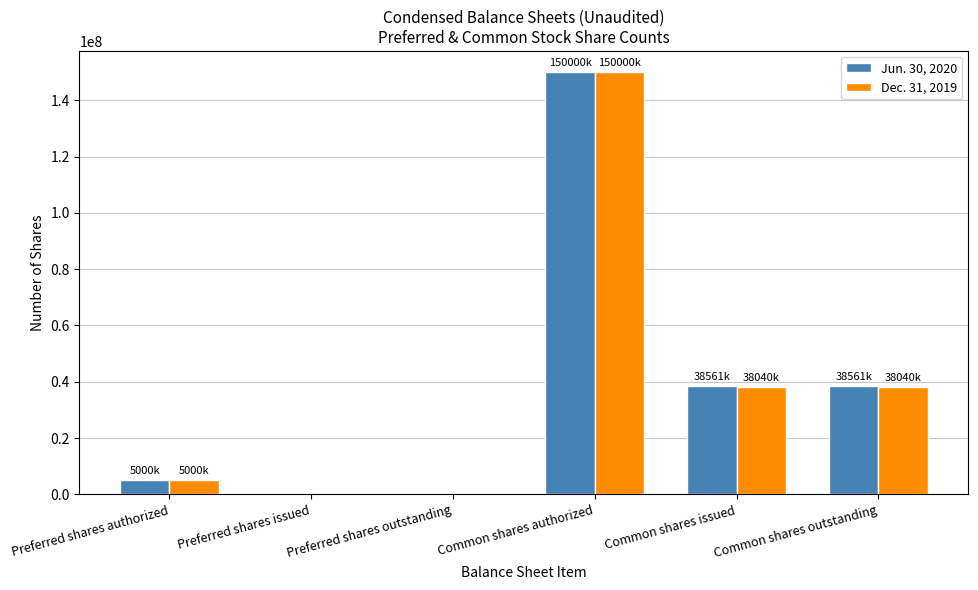

What is the average value of the Jun. 30, 2020 series?

38687009